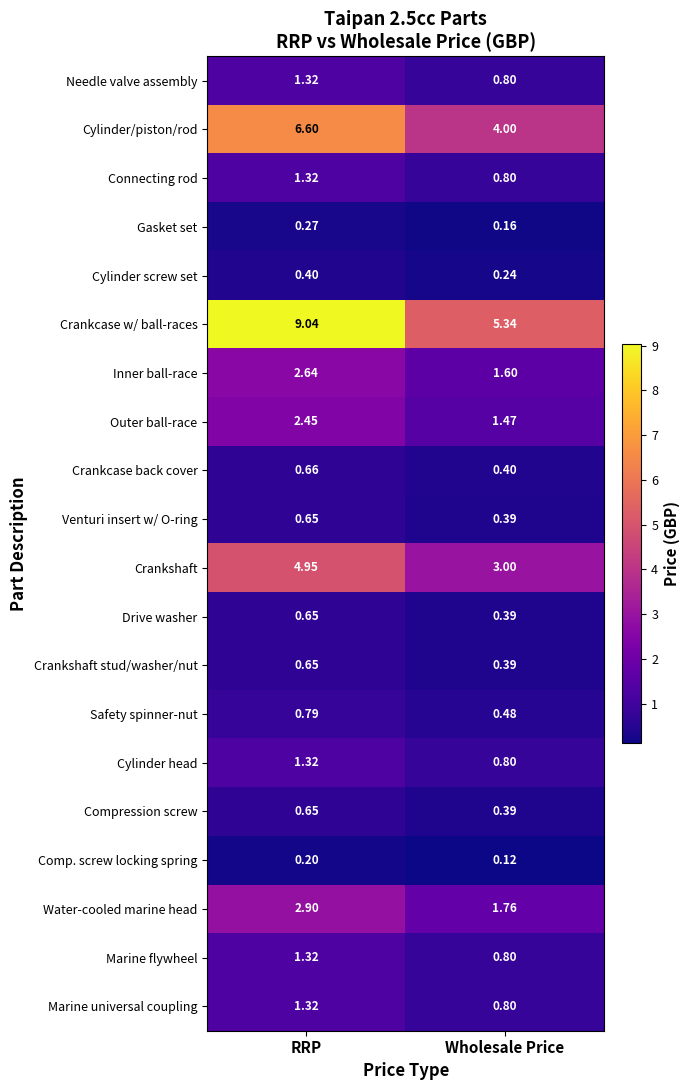

What is the spread (max minus min) of values at RRP?

8.8